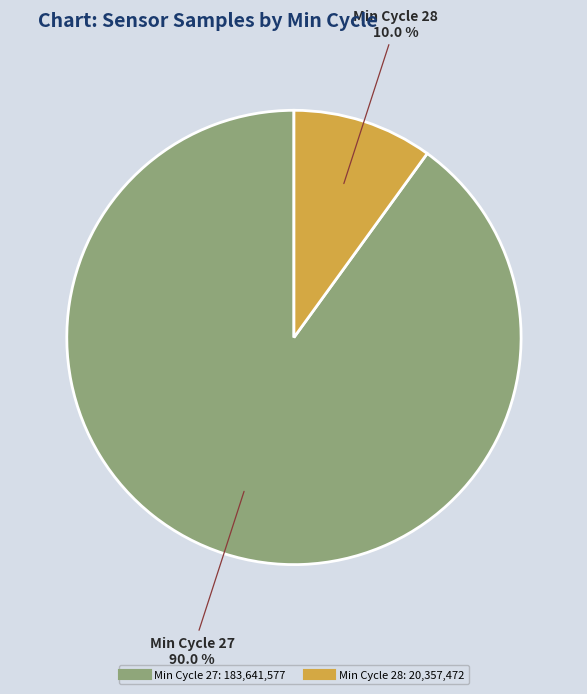

Is there any slice that represents more than half of the pie?

Yes